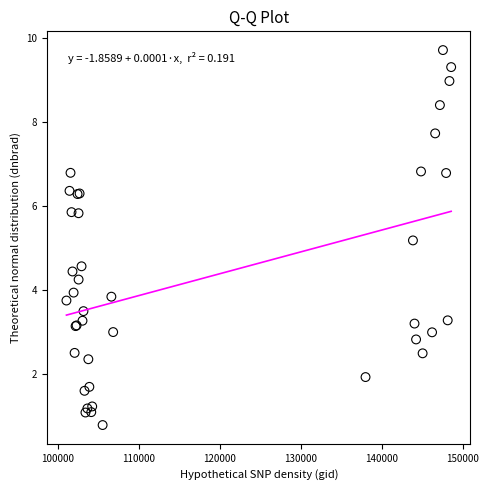

What Y value in the scatter plot is closest to 5?

5.2